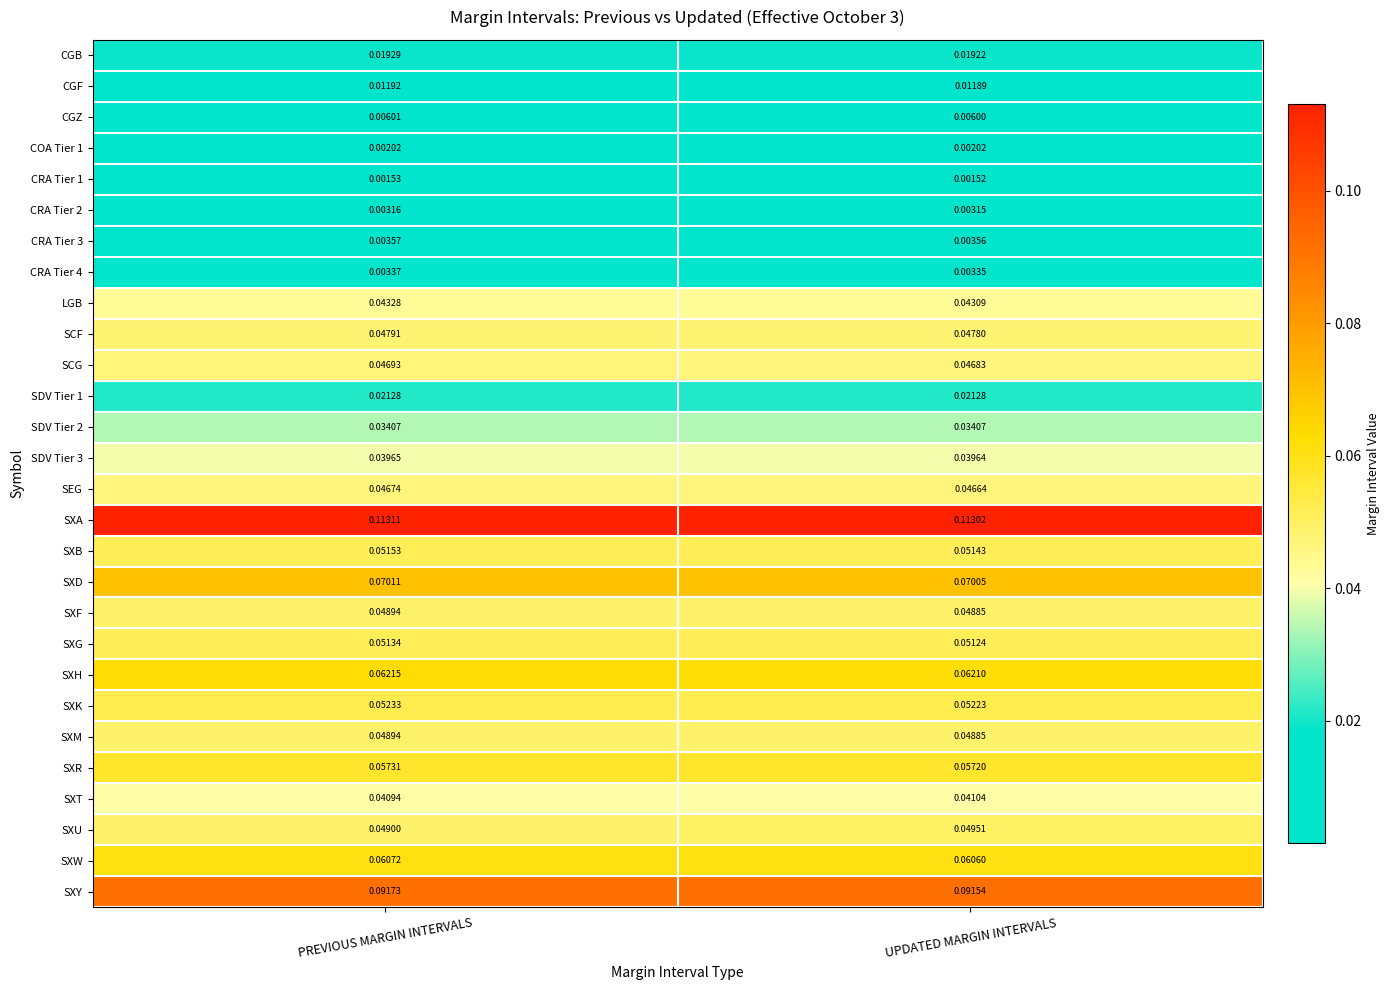

Which series has the largest total across all categories?

SXA